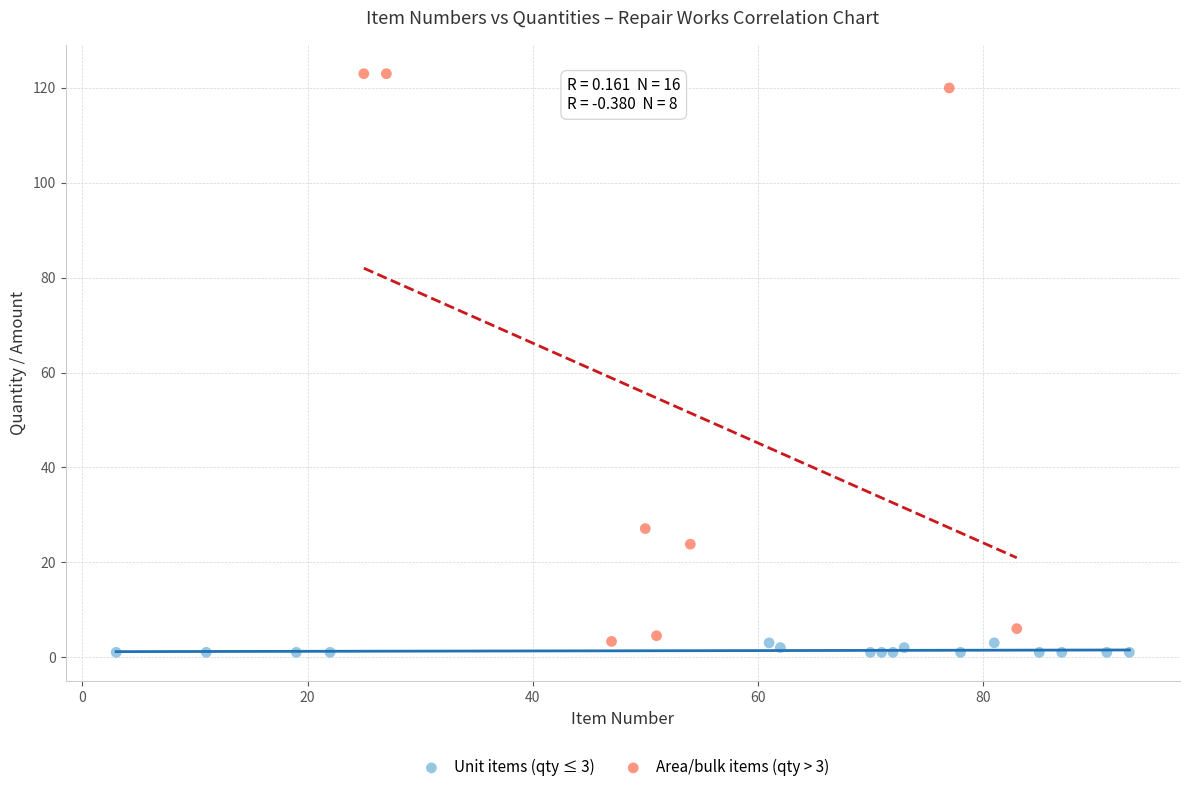

Which series contains the highest Y value?

Area/bulk items (qty > 3)